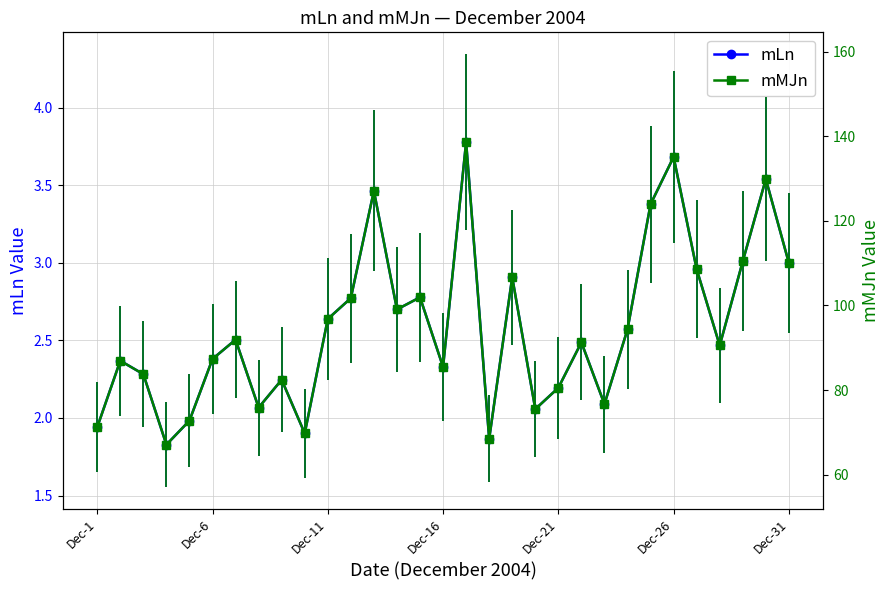

What are all the series names shown in the legend?

mLn, mMJn